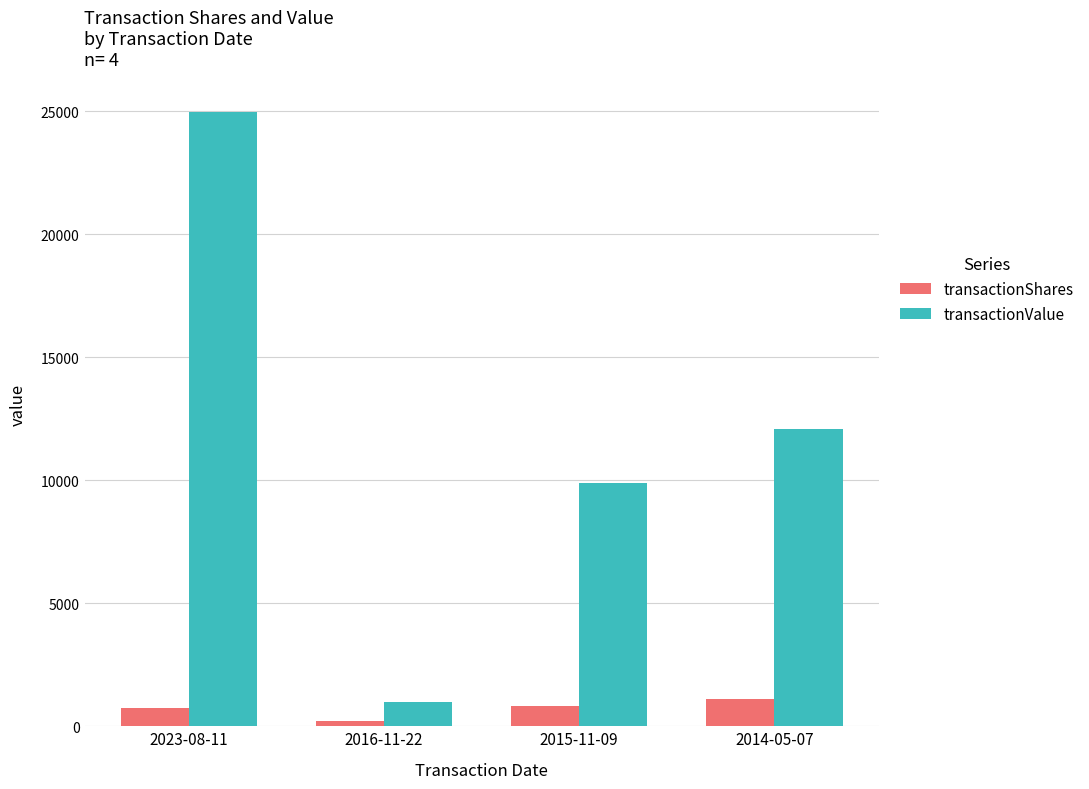

At 2015-11-09, list the series in order from smallest to largest.

transactionShares, transactionValue